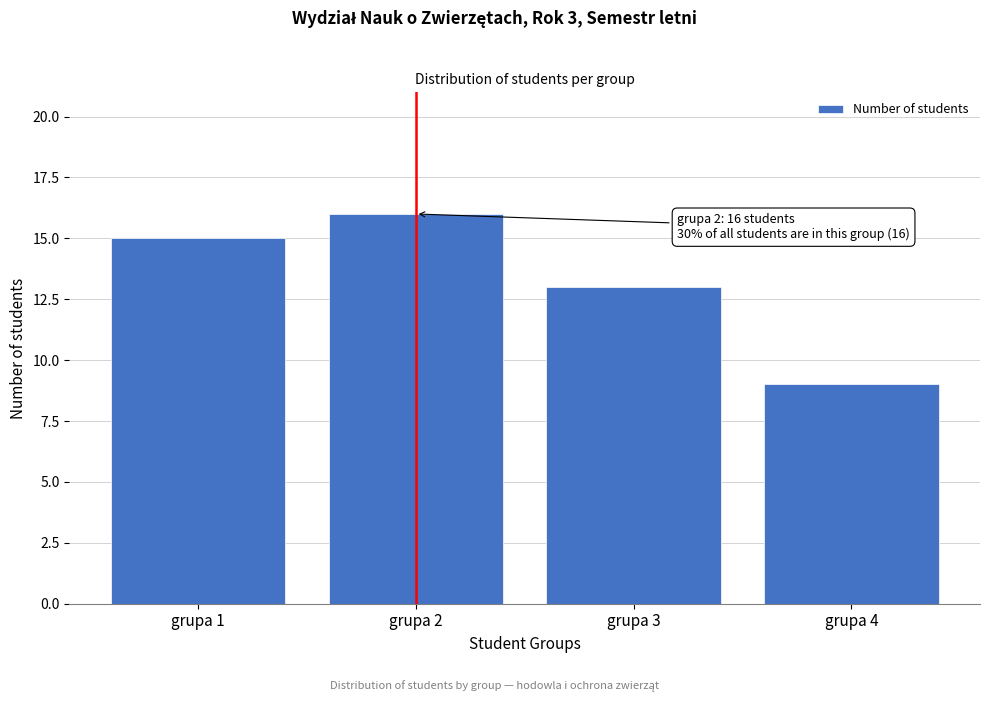

Reading left to right, transcribe all the data shown in this chart.

grupa 1=15	grupa 2=16	grupa 3=13	grupa 4=9